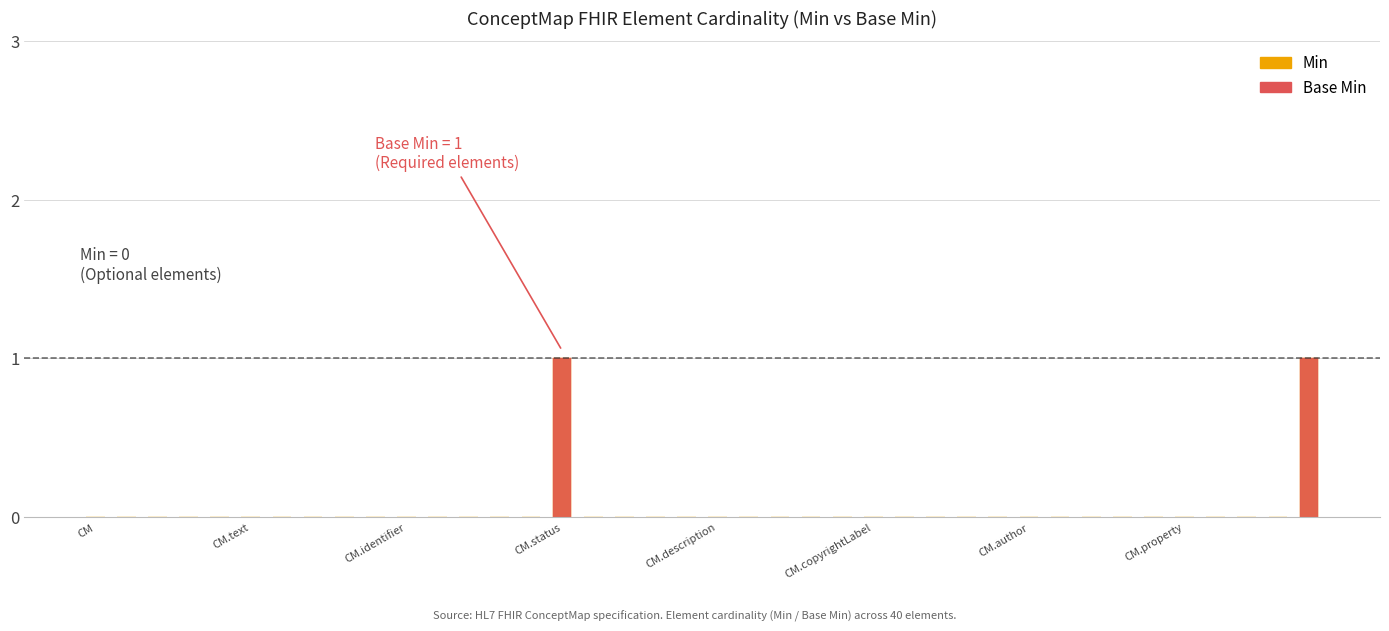

Is it true that Base Min equals 0 at ConceptMap.language?

True